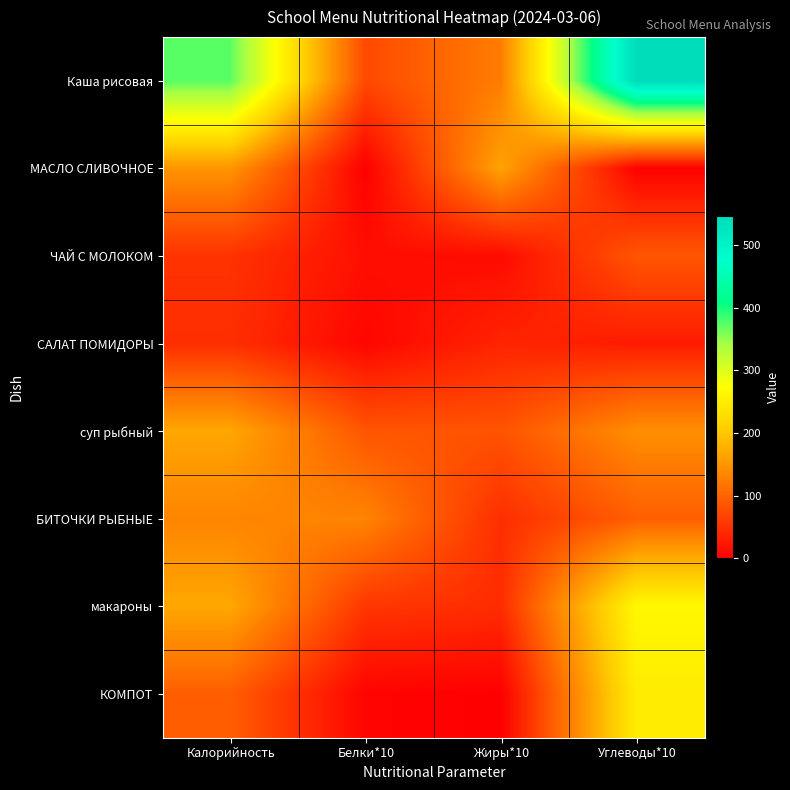

Reading left to right, transcribe all the data shown in this chart.

Каша рисовая: Калорийность=373.3	Белки*10=74.3	Жиры*10=125.7	Углеводы*10=545.9
МАСЛО СЛИВОЧНОЕ: Калорийность=150.0	Белки*10=0.0	Жиры*10=164.0	Углеводы*10=2.0
ЧАЙ С МОЛОКОМ: Калорийность=50.9	Белки*10=15.5	Жиры*10=11.4	Углеводы*10=86.0
САЛАТ ПОМИДОРЫ: Калорийность=47.5	Белки*10=6.8	Жиры*10=37.1	Углеводы*10=28.3
суп рыбный: Калорийность=167.2	Белки*10=86.1	Жиры*10=84.0	Углеводы*10=143.4
БИТОЧКИ РЫБНЫЕ: Калорийность=133.8	Белки*10=133.0	Жиры*10=47.0	Углеводы*10=95.9
макароны: Калорийность=168.4	Белки*10=55.2	Жиры*10=45.2	Углеводы*10=264.5
КОМПОТ: Калорийность=94.2	Белки*10=4.0	Жиры*10=0.0	Углеводы*10=247.6